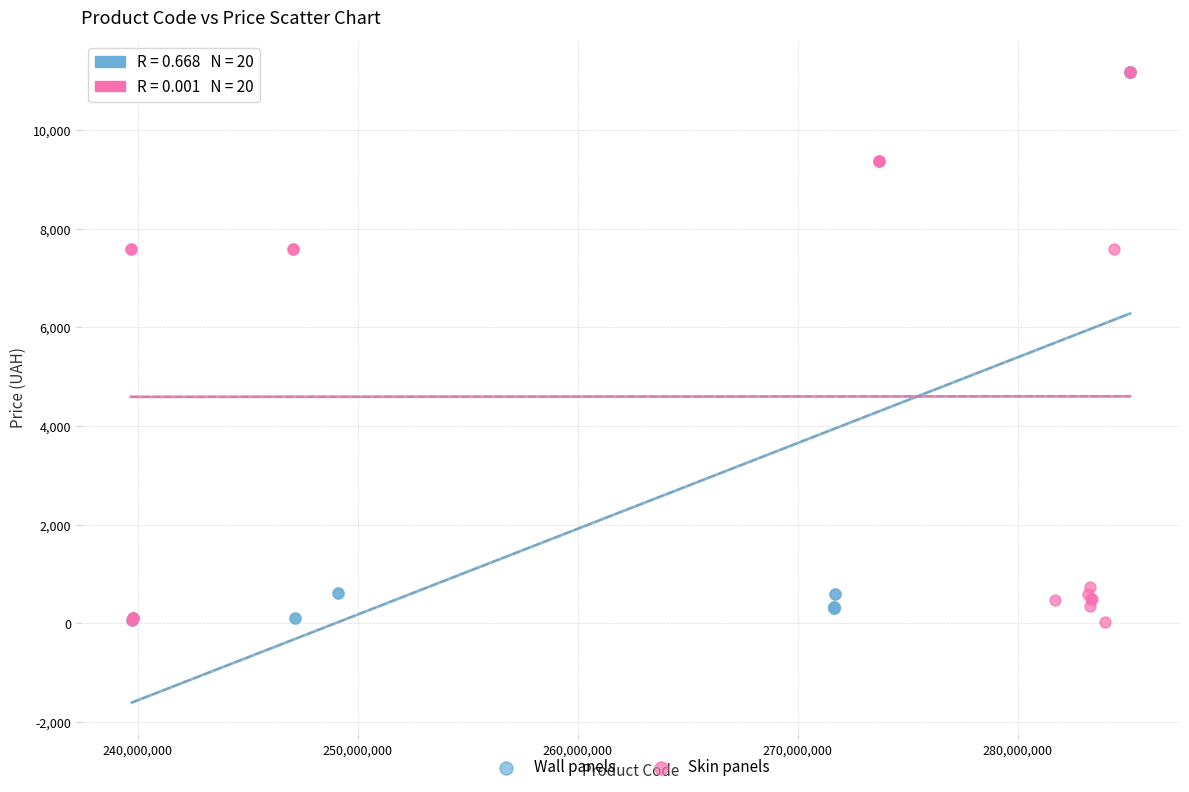

What are all the series names shown in the legend?

Wall panels, Skin panels